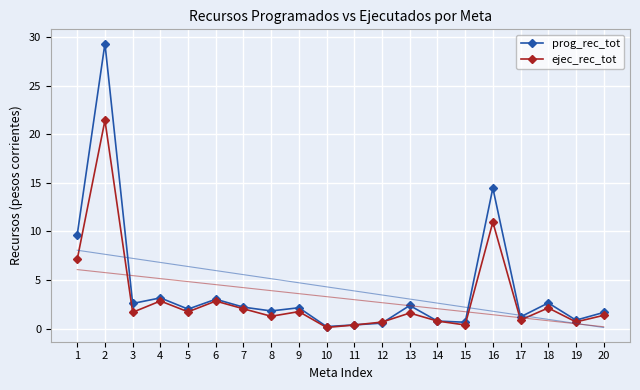

How many lines are shown in the chart?

2